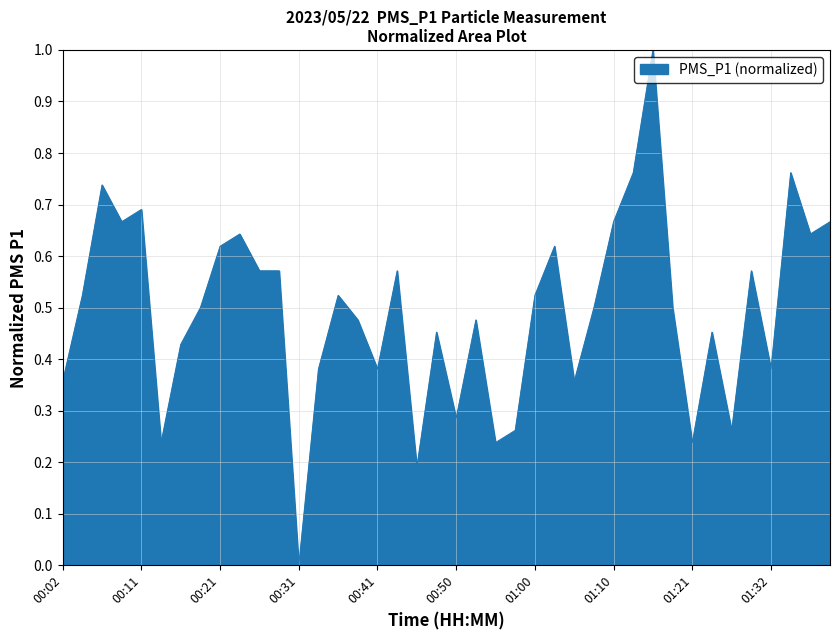

What is the difference between the maximum and minimum values?

1.0